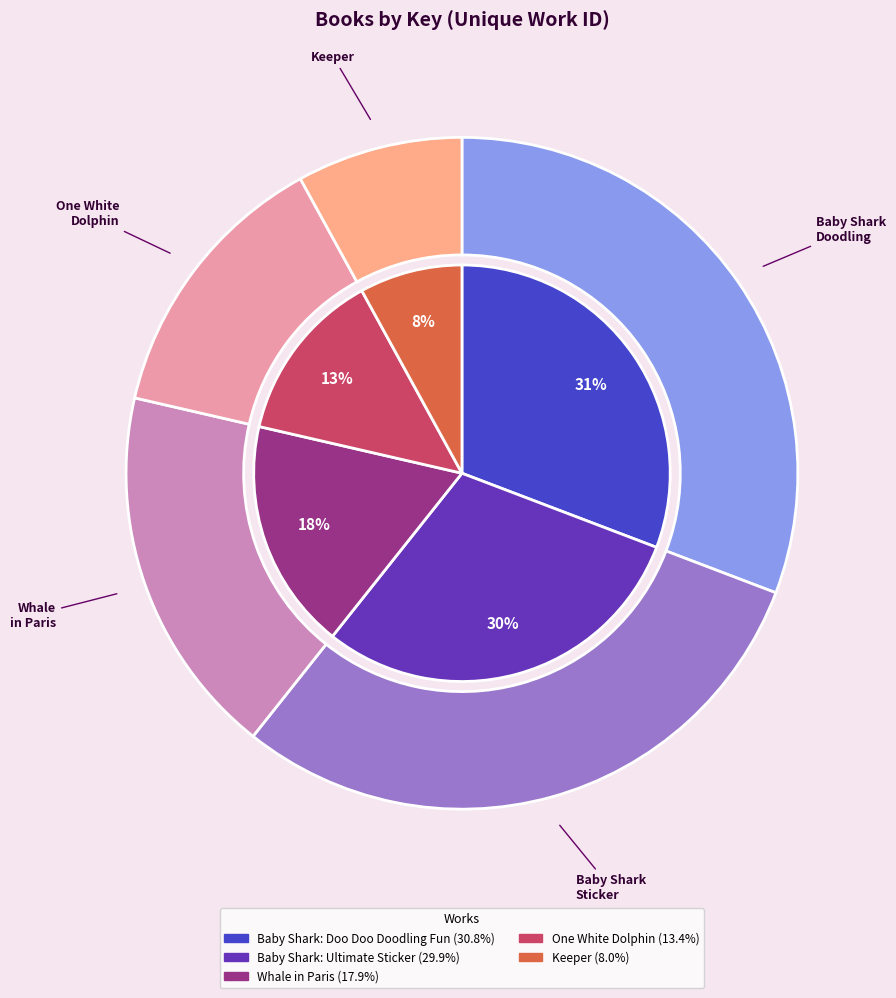

Between Baby Shark: Doo Doo Doodling Fun and Whale in Paris, which is larger?

Baby Shark: Doo Doo Doodling Fun